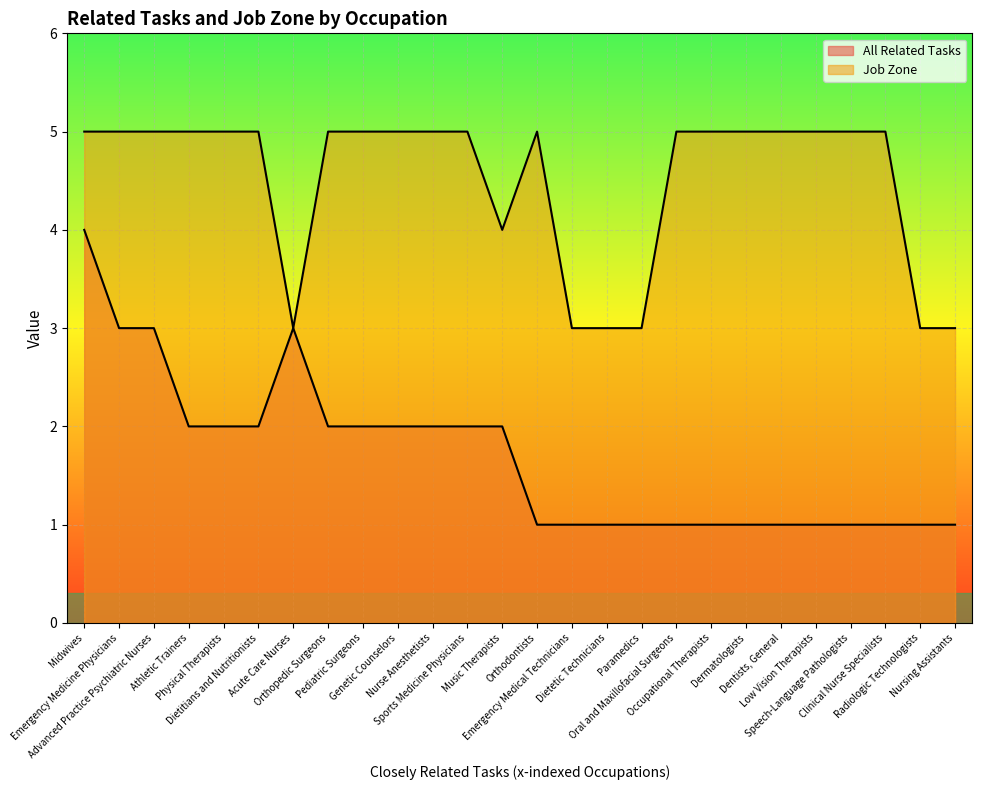

How many distinct data groups are displayed?

2